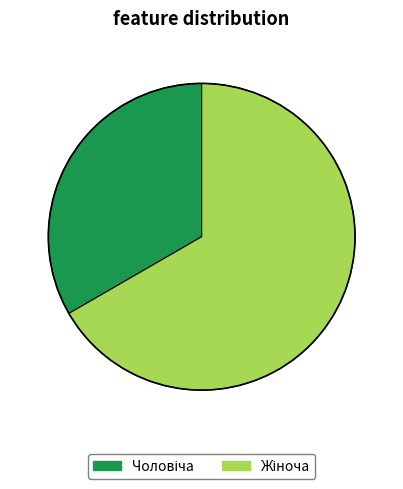

Is there a majority slice in this chart?

Yes